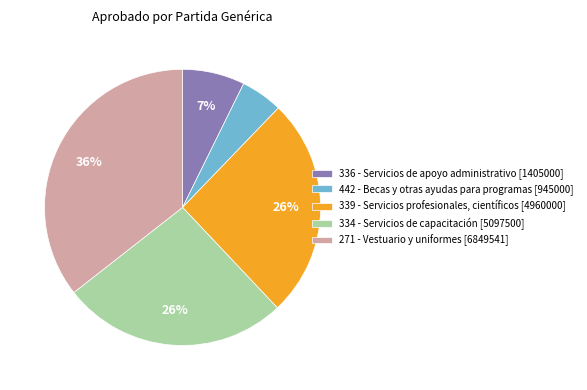

Which category has the smallest portion of the pie?

442 - Becas y otras ayudas para programas [945000]